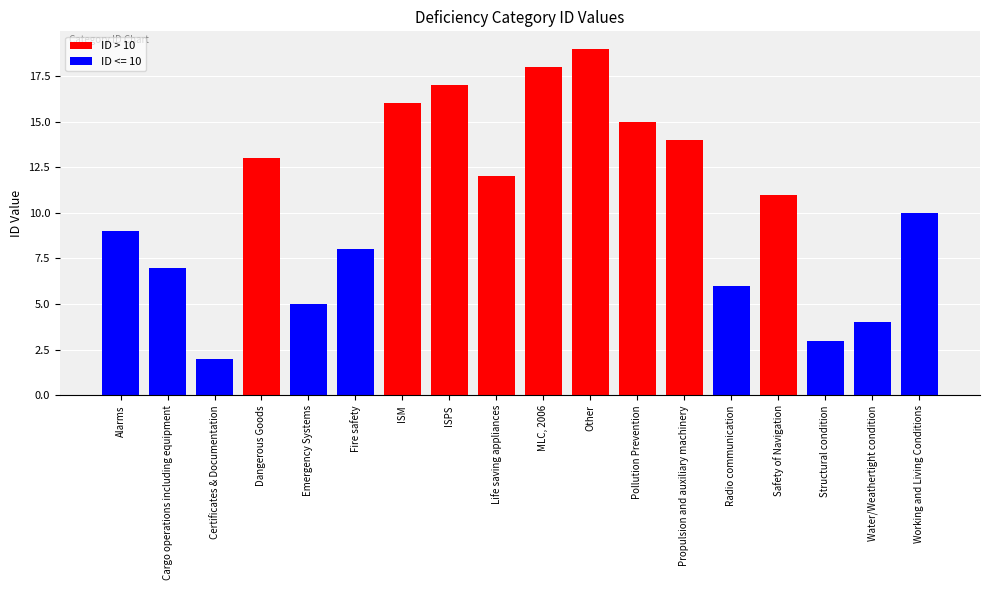

List the labels in order of value, largest first.

Other, MLC, 2006, ISPS, ISM, Pollution Prevention, Propulsion and auxiliary machinery, Dangerous Goods, Life saving appliances, Safety of Navigation, Alarms, Cargo operations including equipment, Certificates & Documentation, Emergency Systems, Fire safety, Radio communication, Structural condition, Water/Weathertight condition, Working and Living Conditions